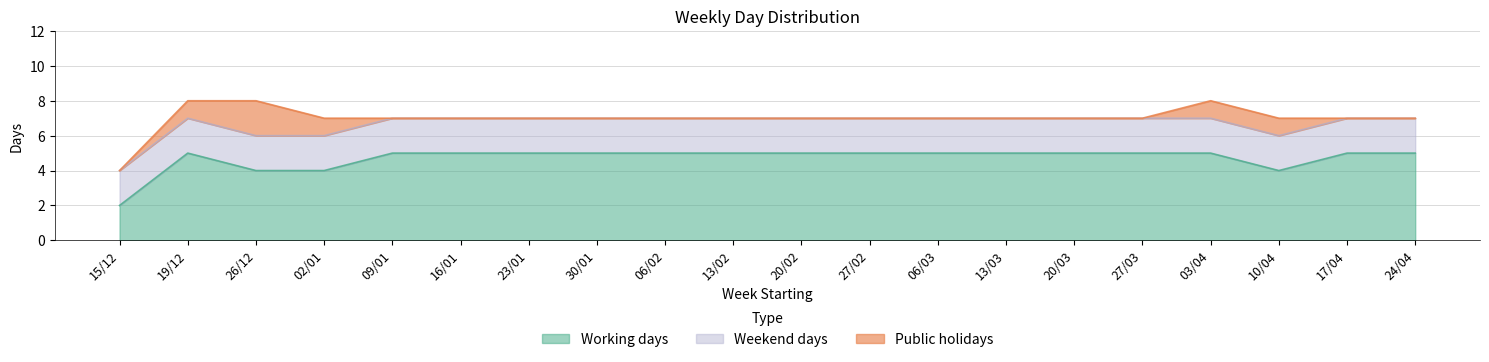

Between 20/03 and 02/01, which is larger?

20/03